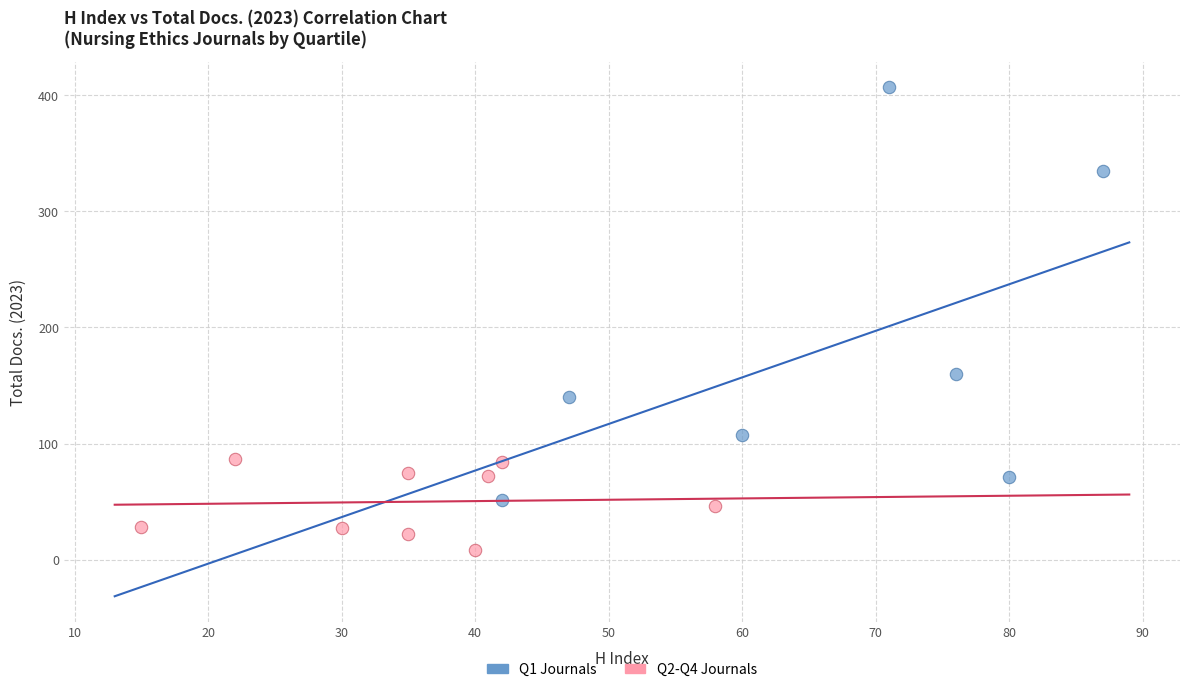

Which series contains the highest Y value?

Q1 Journals